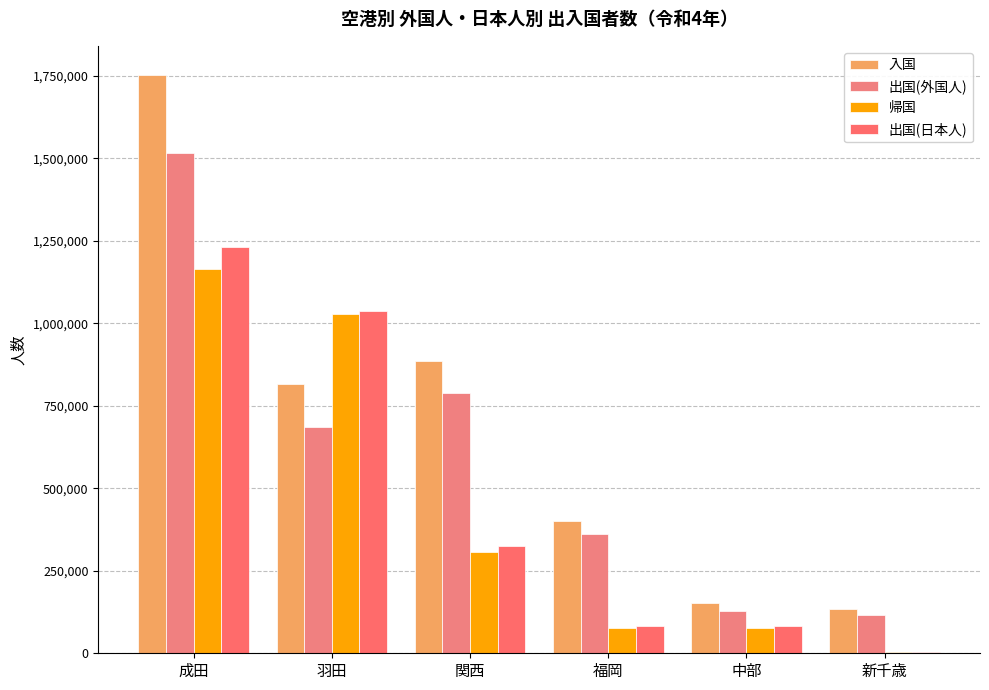

What is the difference between the 出国(日本人) values at 福岡 and 中部?

72